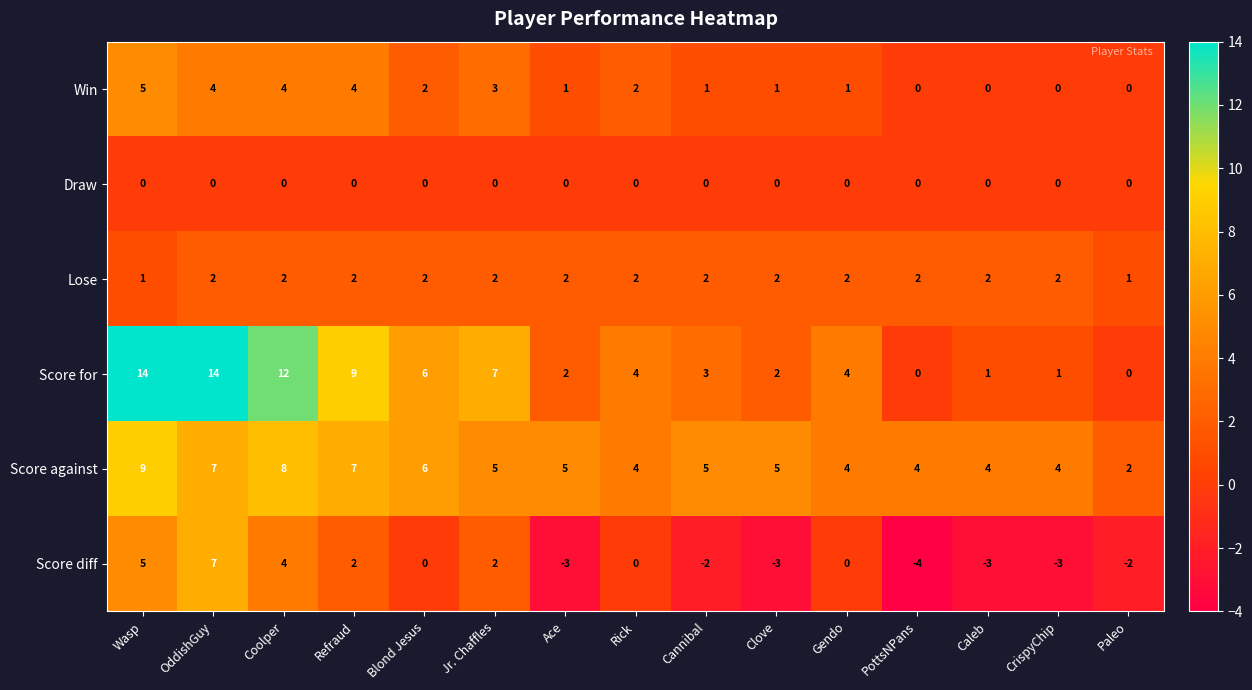

Count the number of data series in this chart.

6